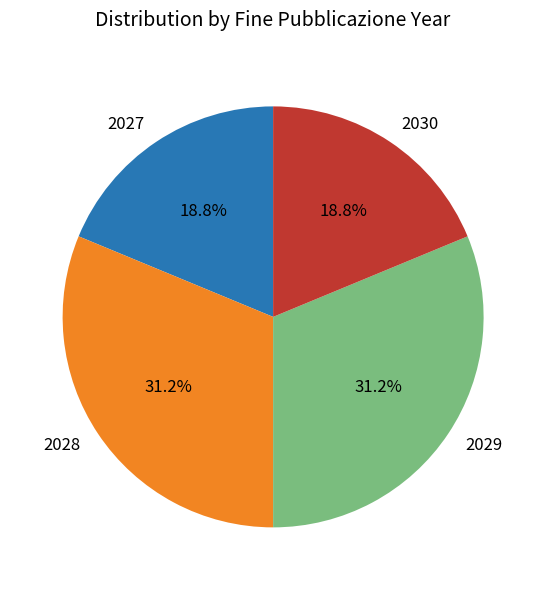

Combined, what portion of the pie is 2028 and 2030?

50.0%